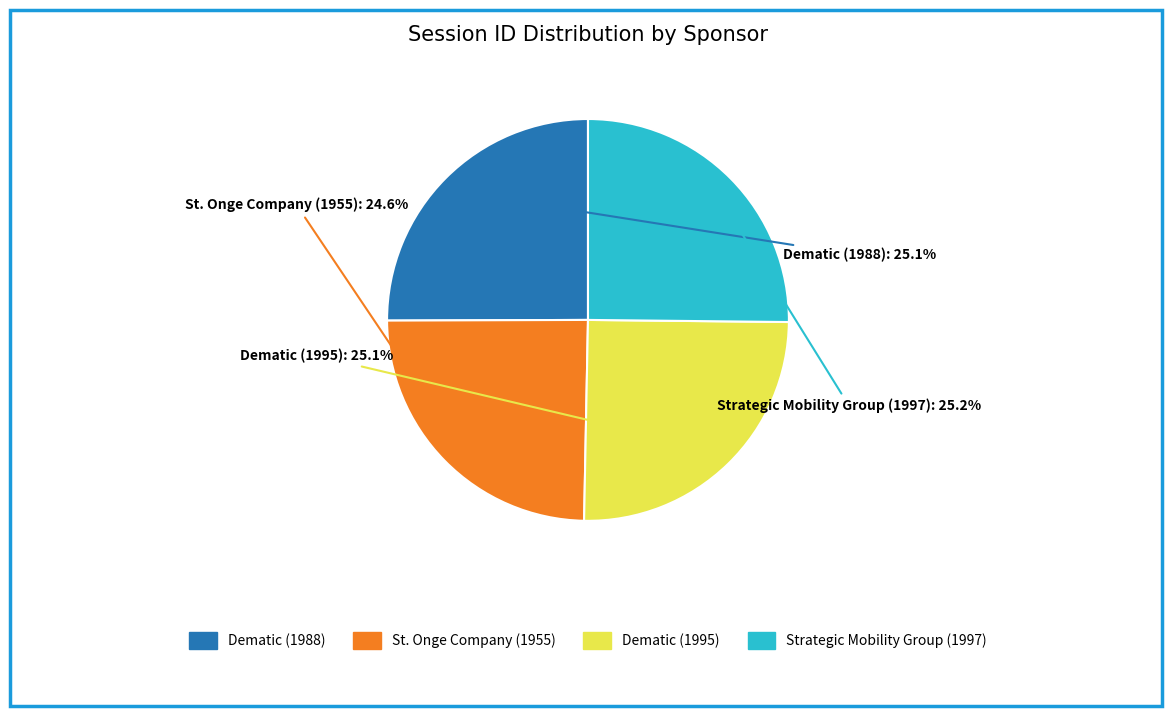

Is it true that Dematic (1988) is 12% of the pie?

False